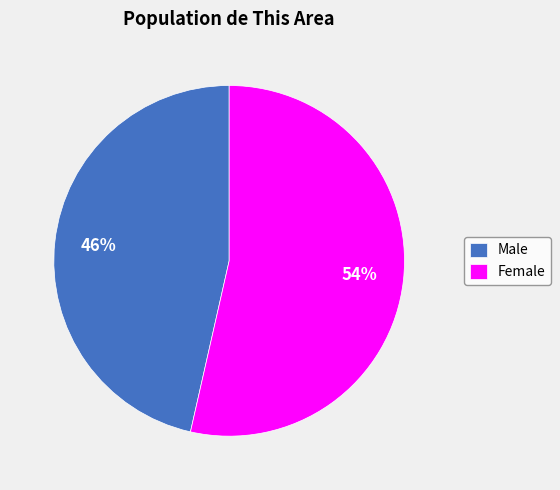

The Male slice represents 46% of the pie. True or false?

True